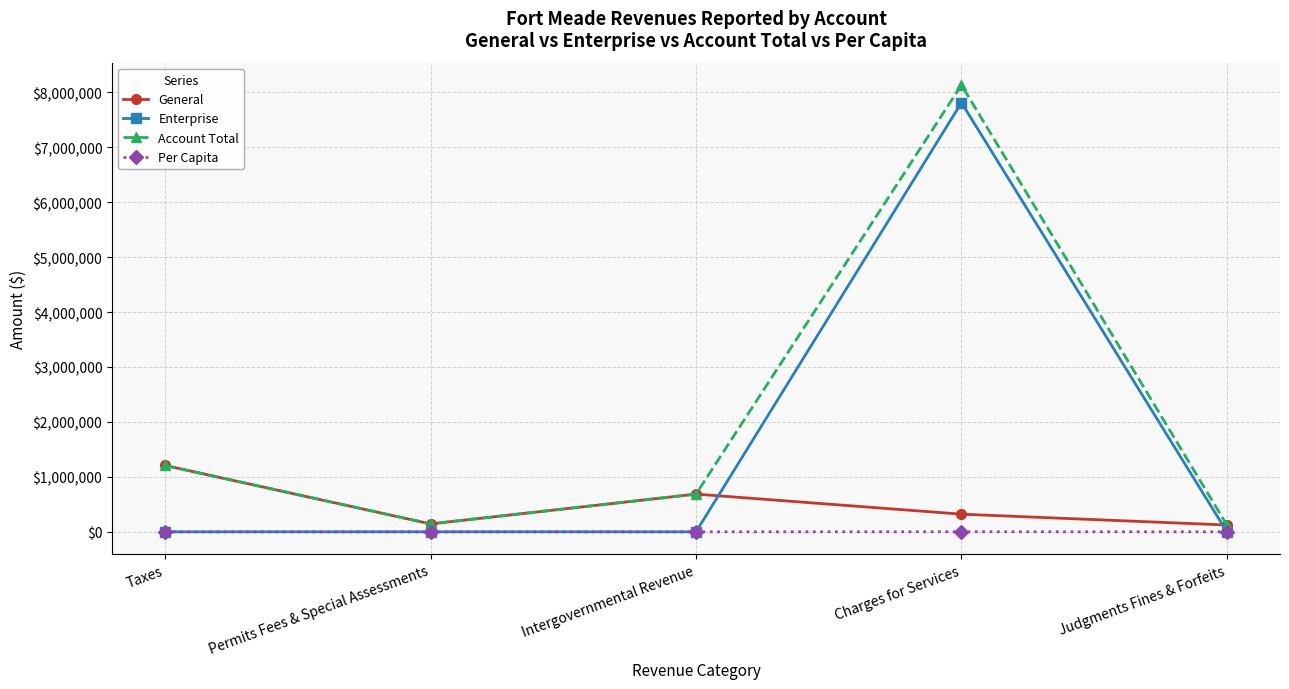

Rank the series by their average value, from highest to lowest.

Account Total, Enterprise, General, Per Capita